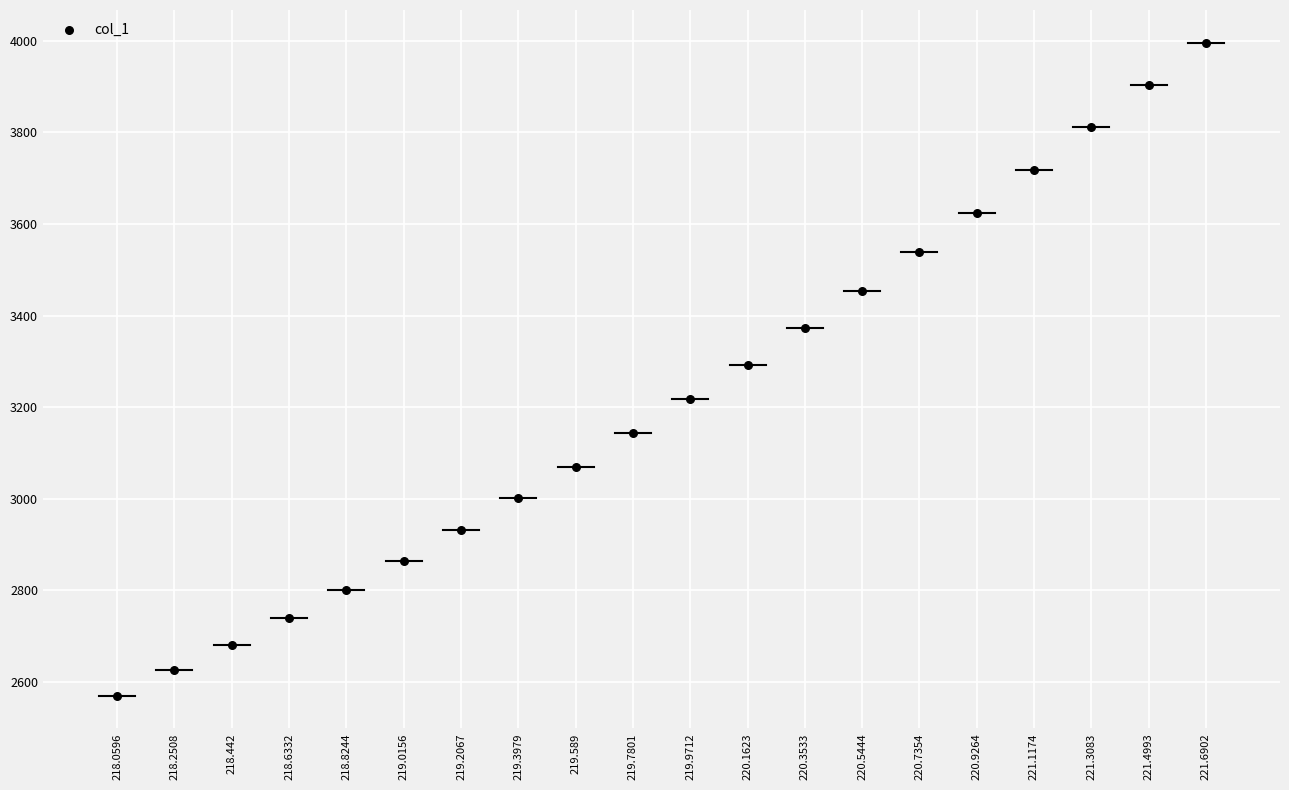

What is the range of Y values (max minus min)?

1425.7